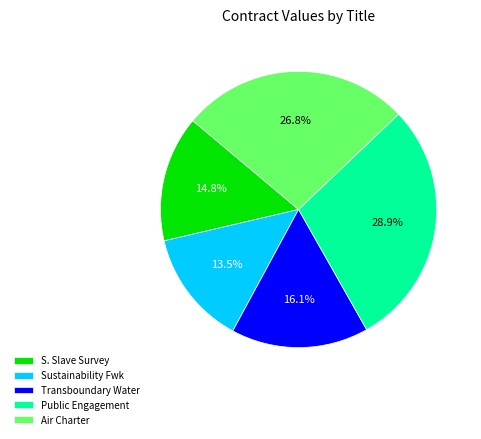

What is the largest slice in the pie chart?

Public Engagement